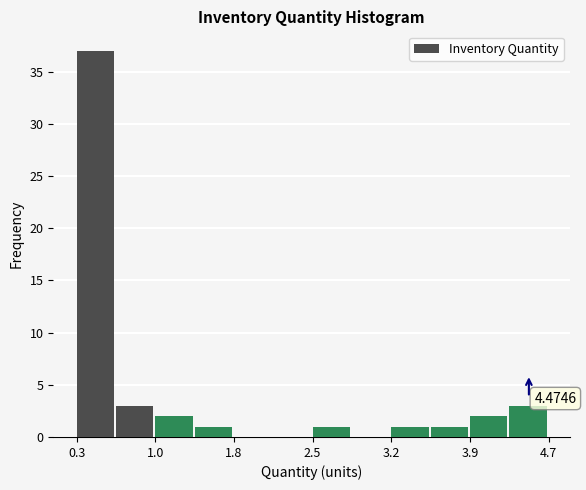

Around what value on the x-axis is the tallest bar? Give the approximate position of its centre, as read against the axis.

0.5